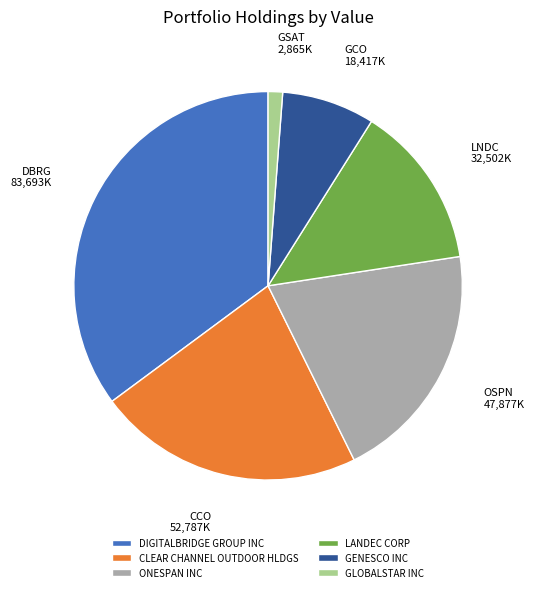

Does LANDEC CORP account for over 50% of the chart?

No